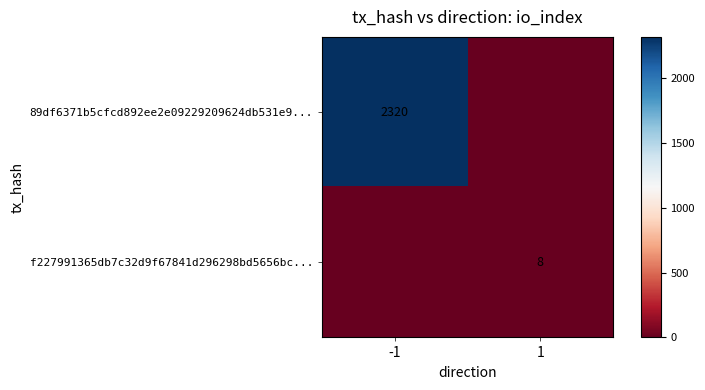

Is the value of 89df6371b5cfcd892ee2e09229209624db531e9... at -1 greater than the value of f227991365db7c32d9f67841d296298bd5656bc... at 1?

Yes